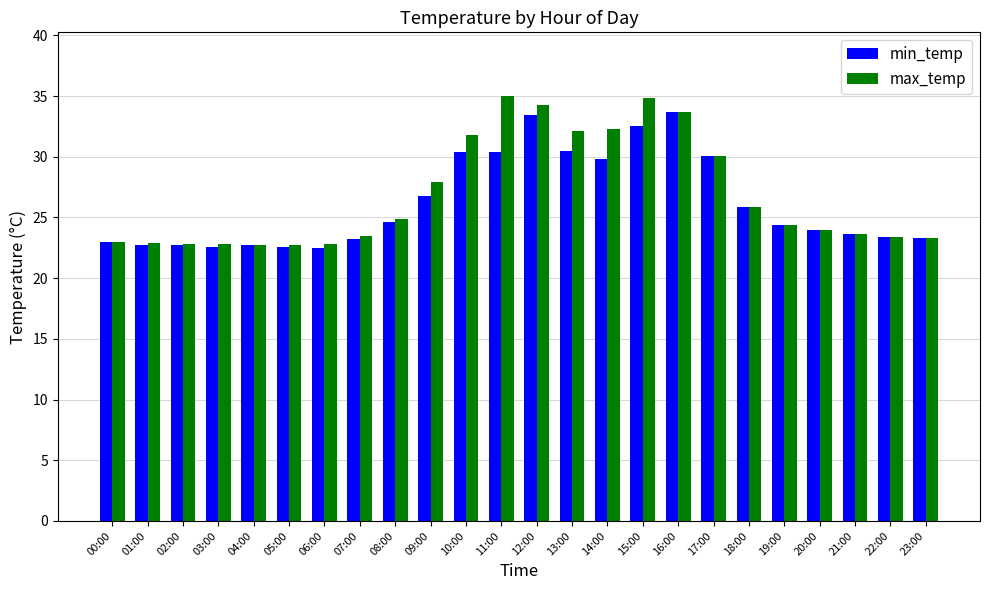

What is the smallest value displayed?

22.5